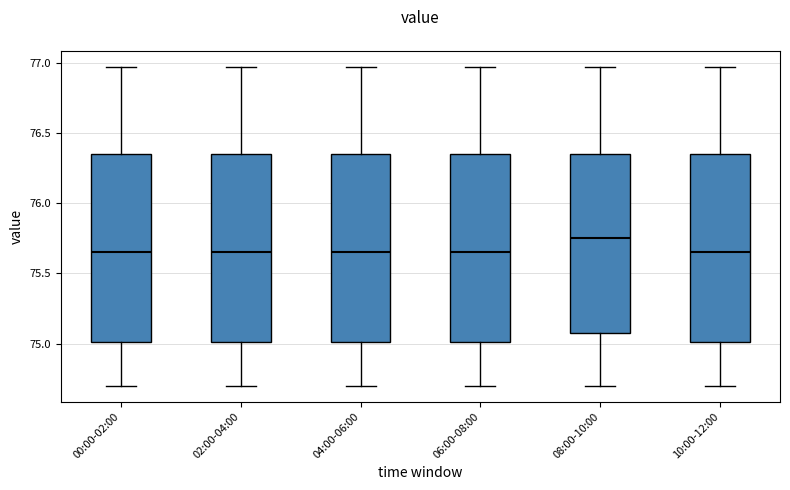

Where does the lower whisker of the box for 00:00-02:00 end on the y-axis? The values are not printed on the chart, so give them approximately, as read against the axis.

74.70